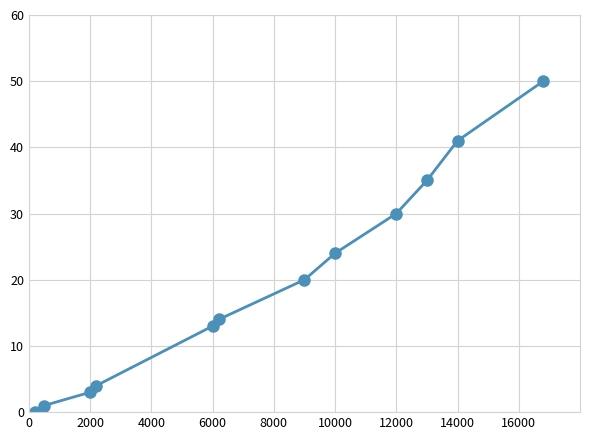

What is the maximum value shown in the chart?

50